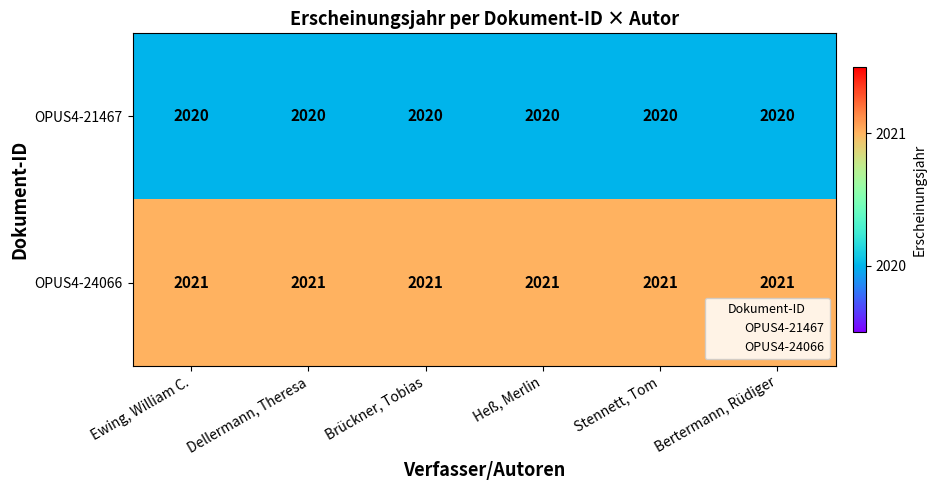

What is the maximum value shown in the chart?

2021